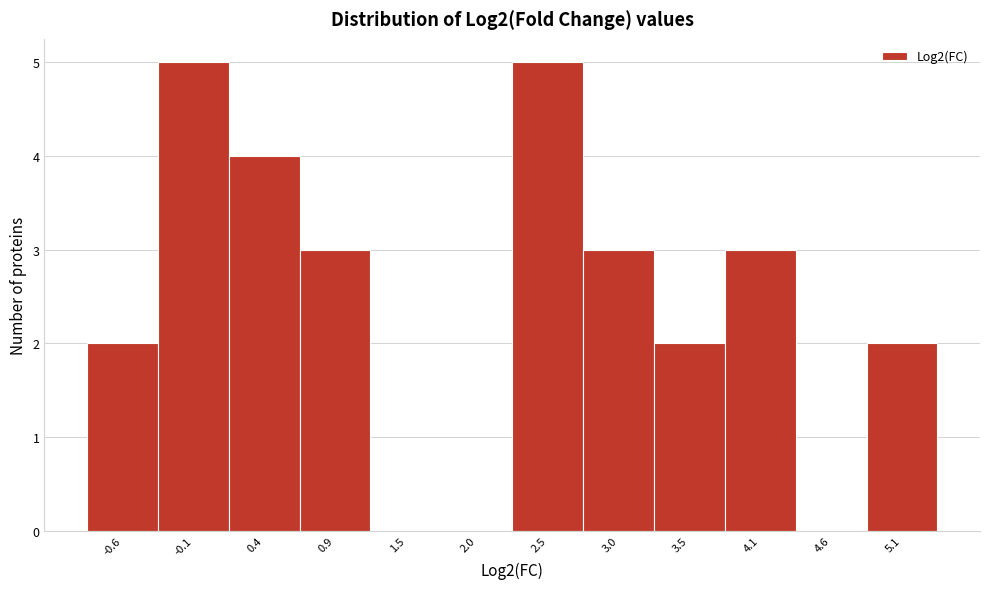

How tall is the bar that spans -0.4 to 0.1 on the x-axis? Neither the bar edges nor the heights are printed on the chart, so give them approximately, as read against the axes.

5